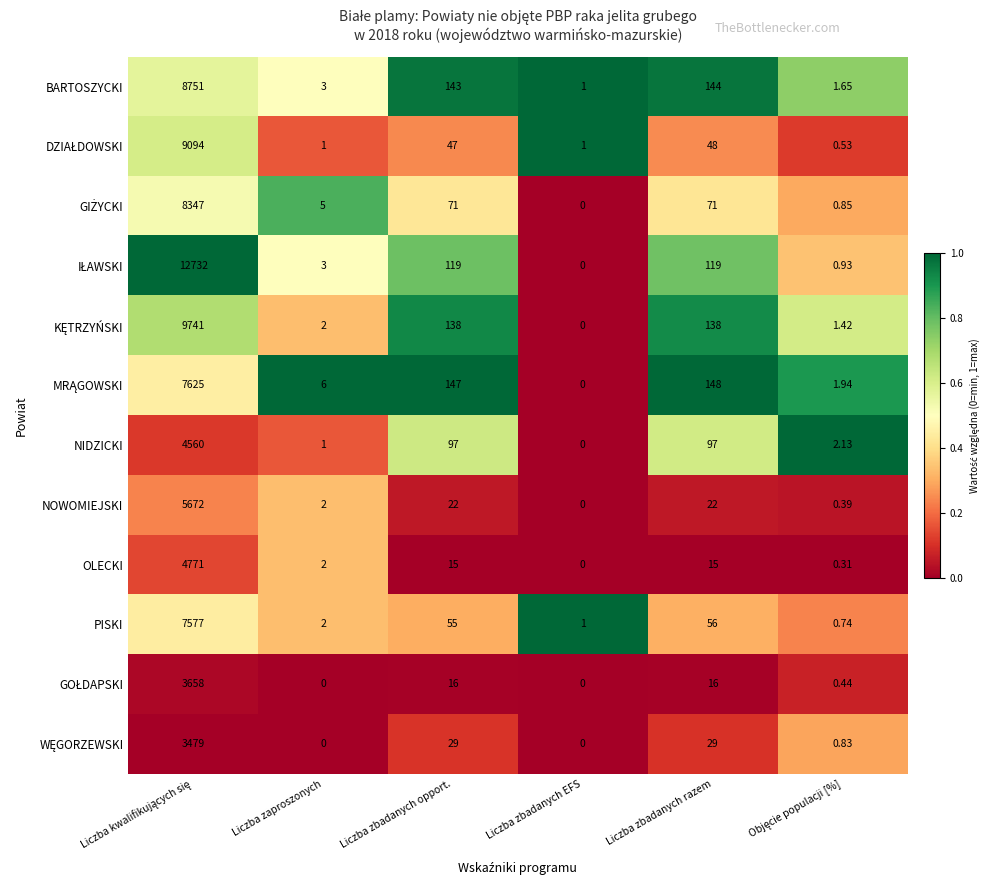

At how many categories does at least one series exceed 0?

6